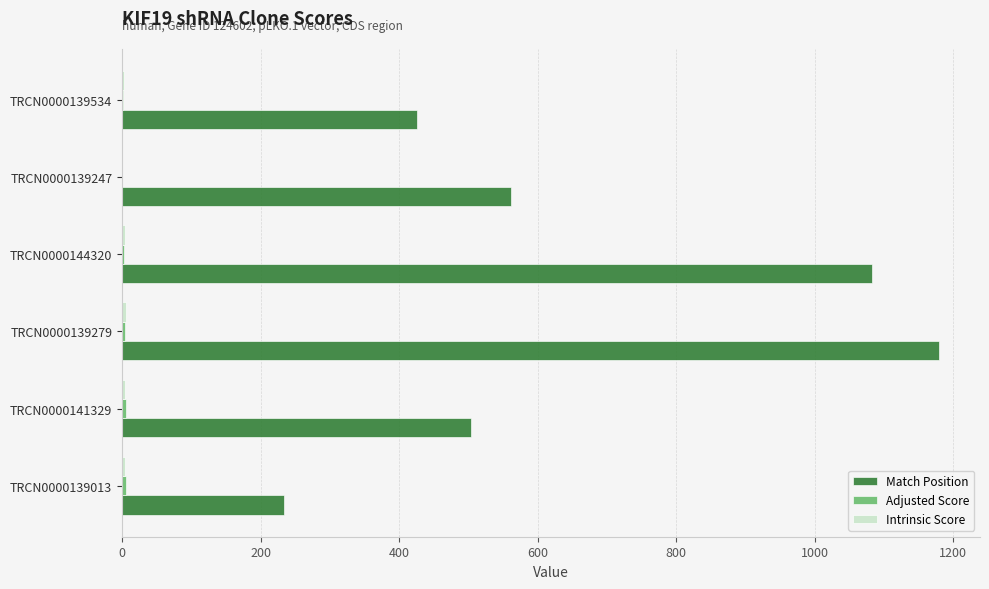

Is it true that Match Position equals 1486.6 at TRCN0000144320?

False